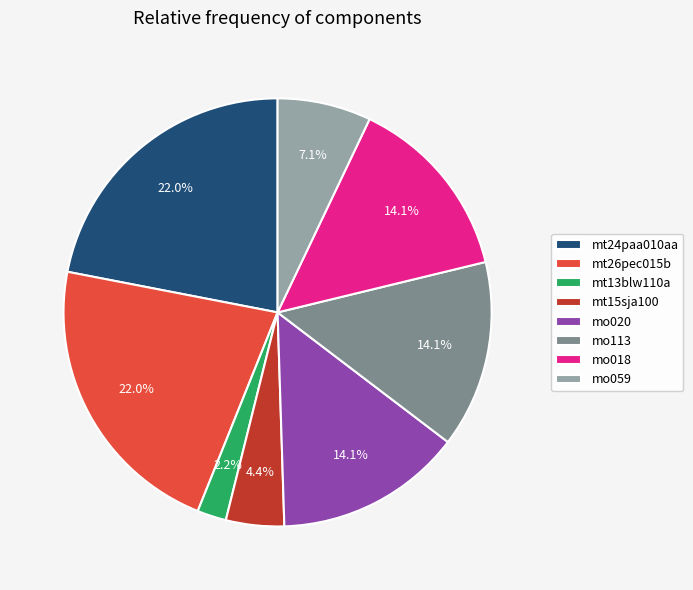

Which category has the smallest portion of the pie?

mt13blw110a